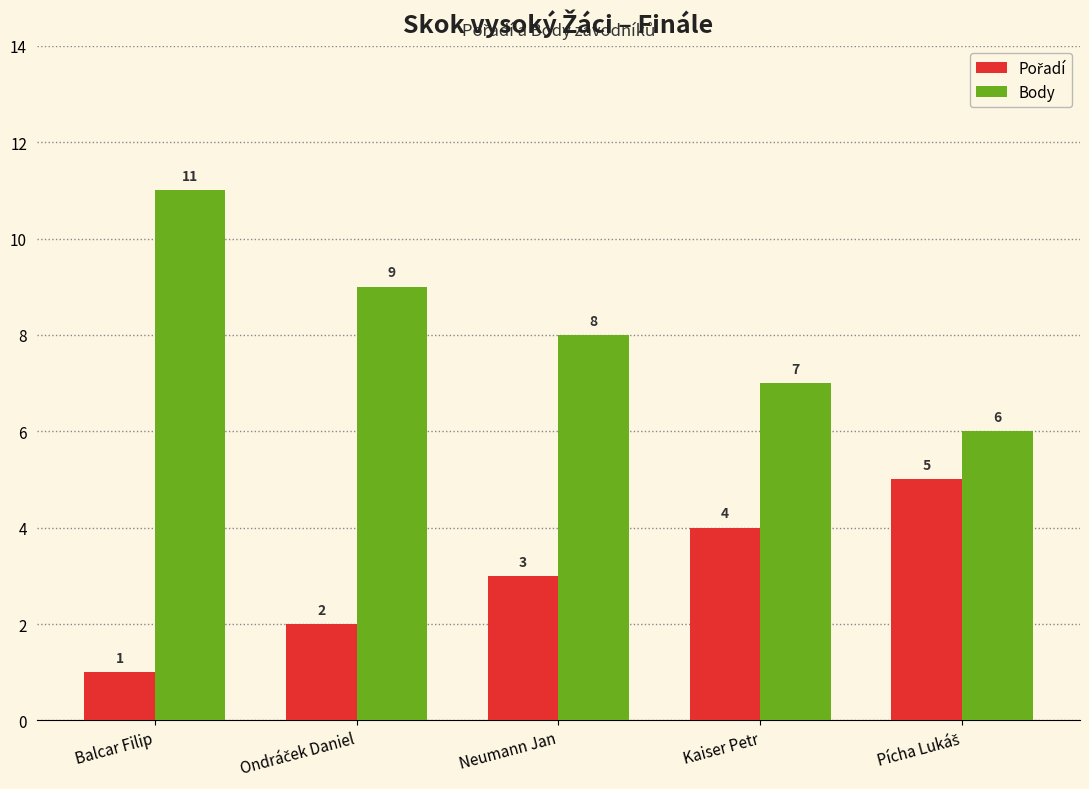

Count the Body values in the range 7 to 9.

3